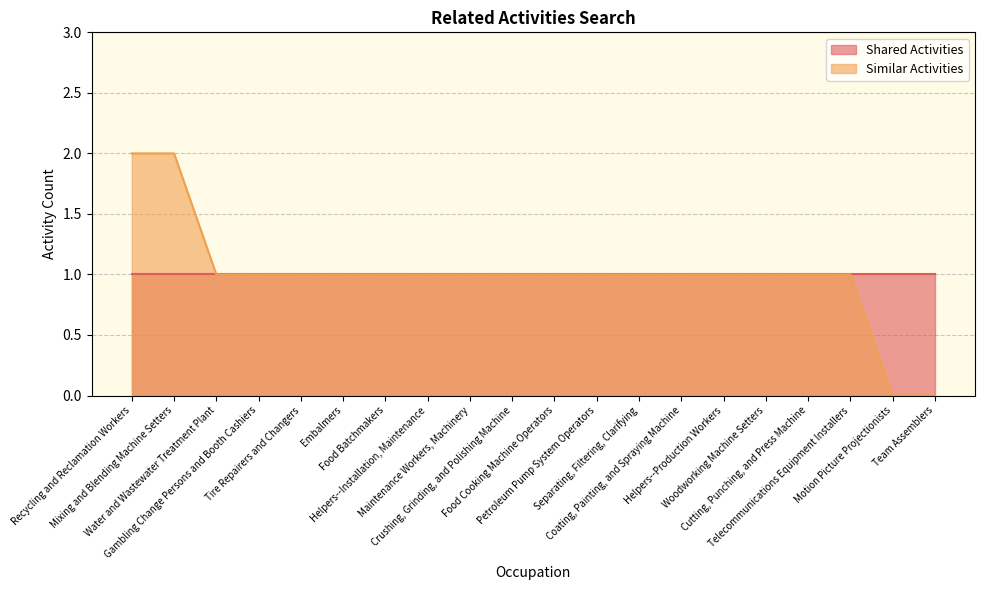

Where is the data nearest to the value 1?

Water and Wastewater Treatment Plant